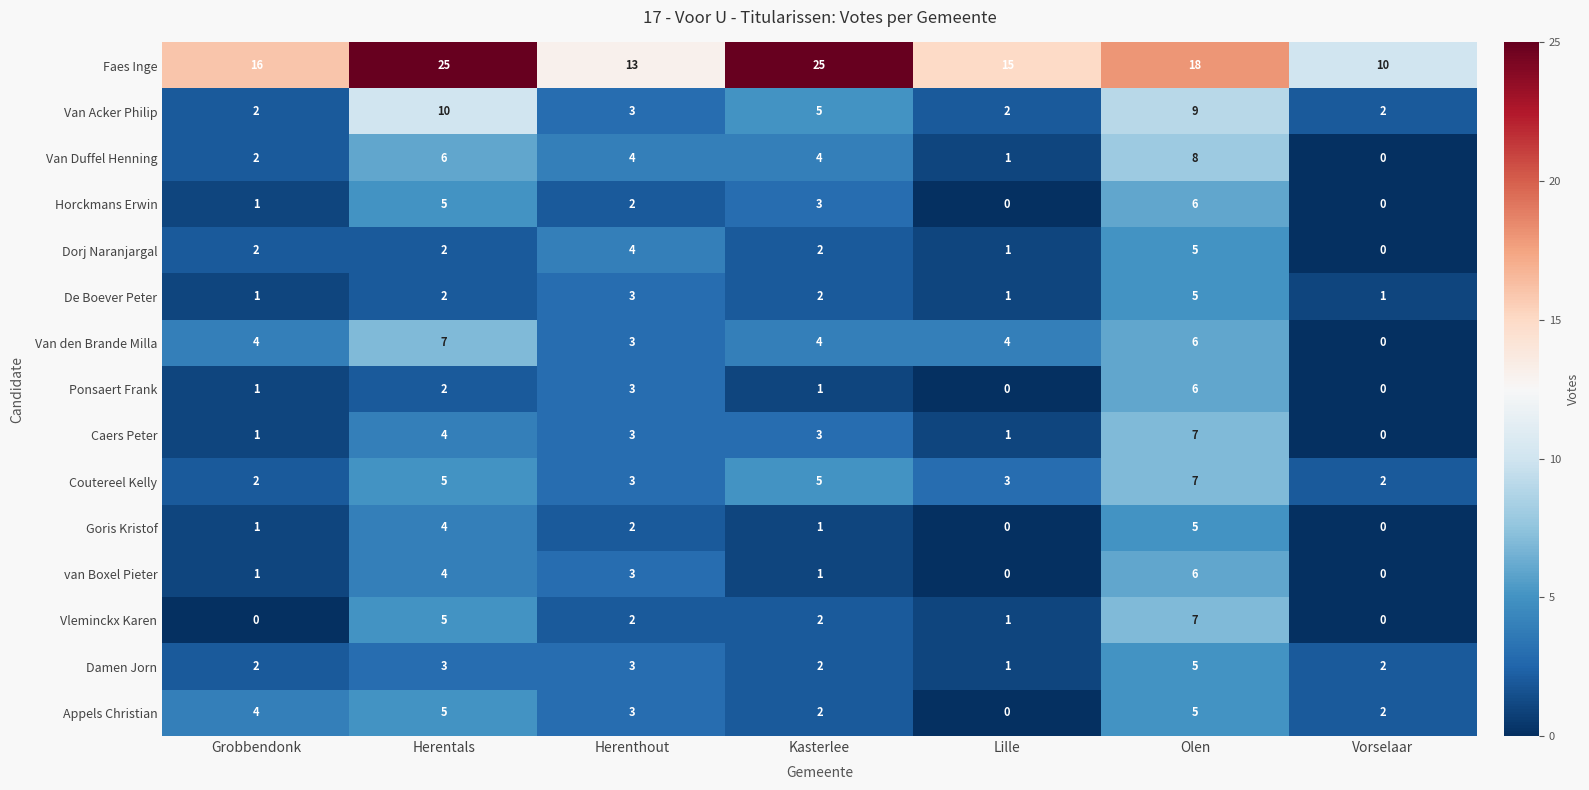

Count the number of data series in this chart.

15